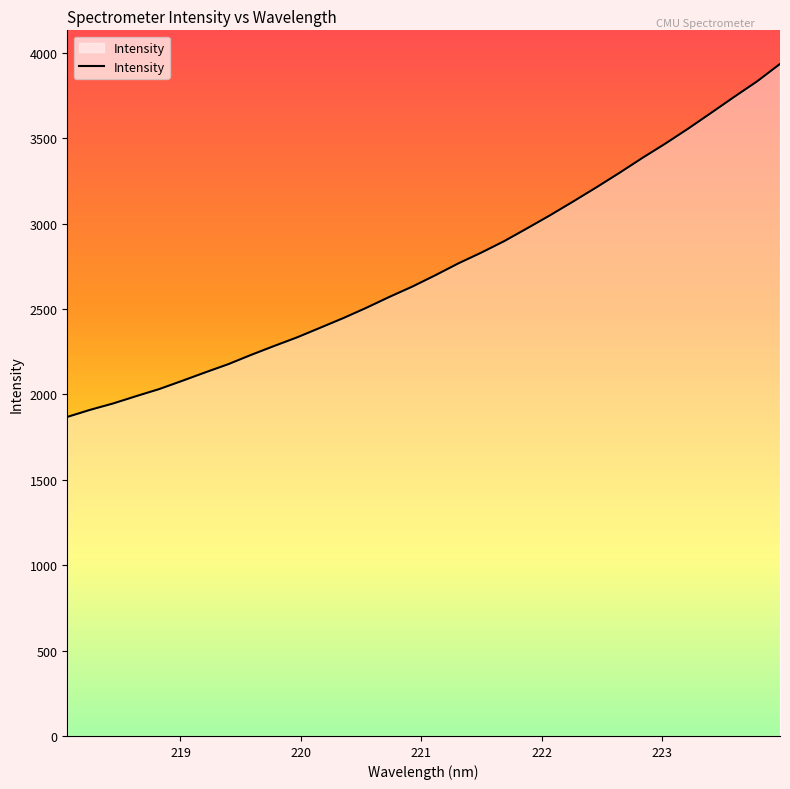

What is the greatest value displayed?

3935.1